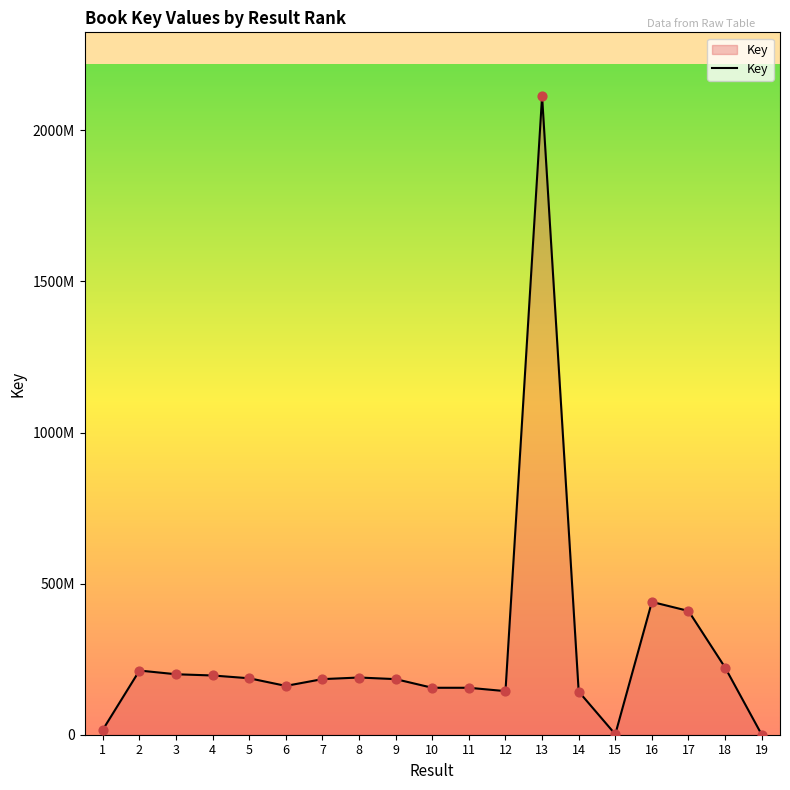

What is the change in value from 11 to 12?

-11133506